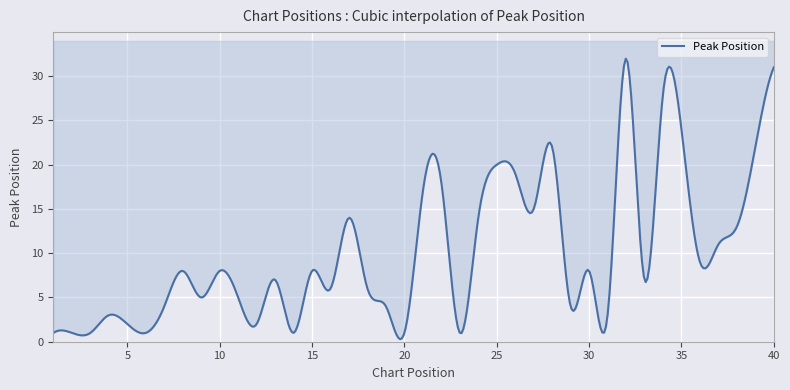

At which category is the sum across all series the highest?

32